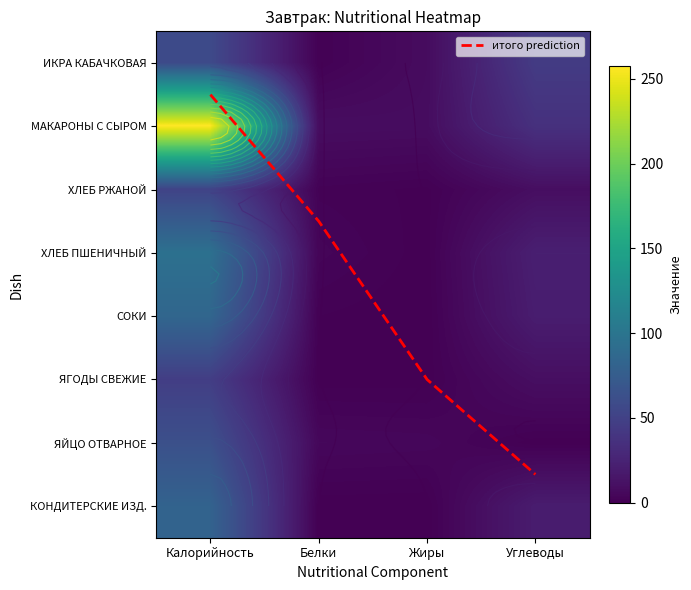

At which category is the sum across all series the highest?

Калорийность